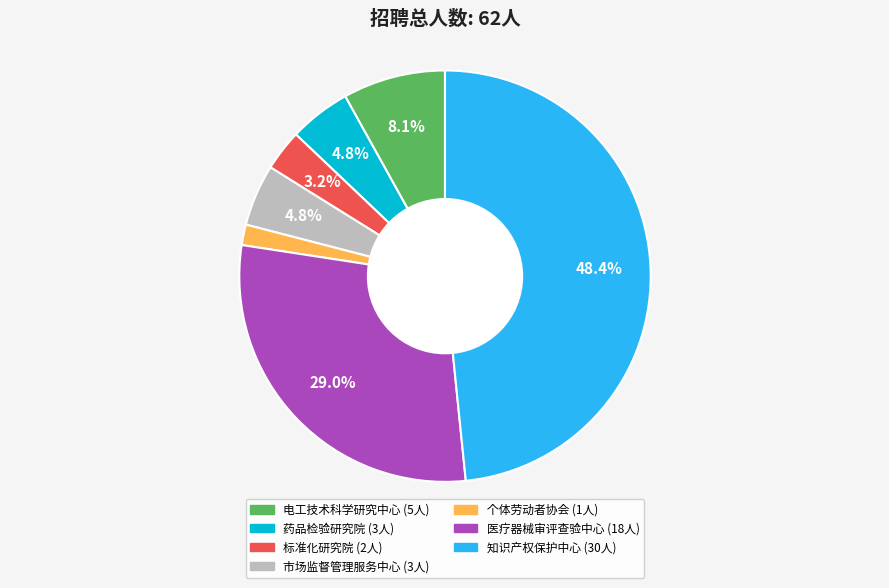

Is there any slice that represents more than half of the pie?

No